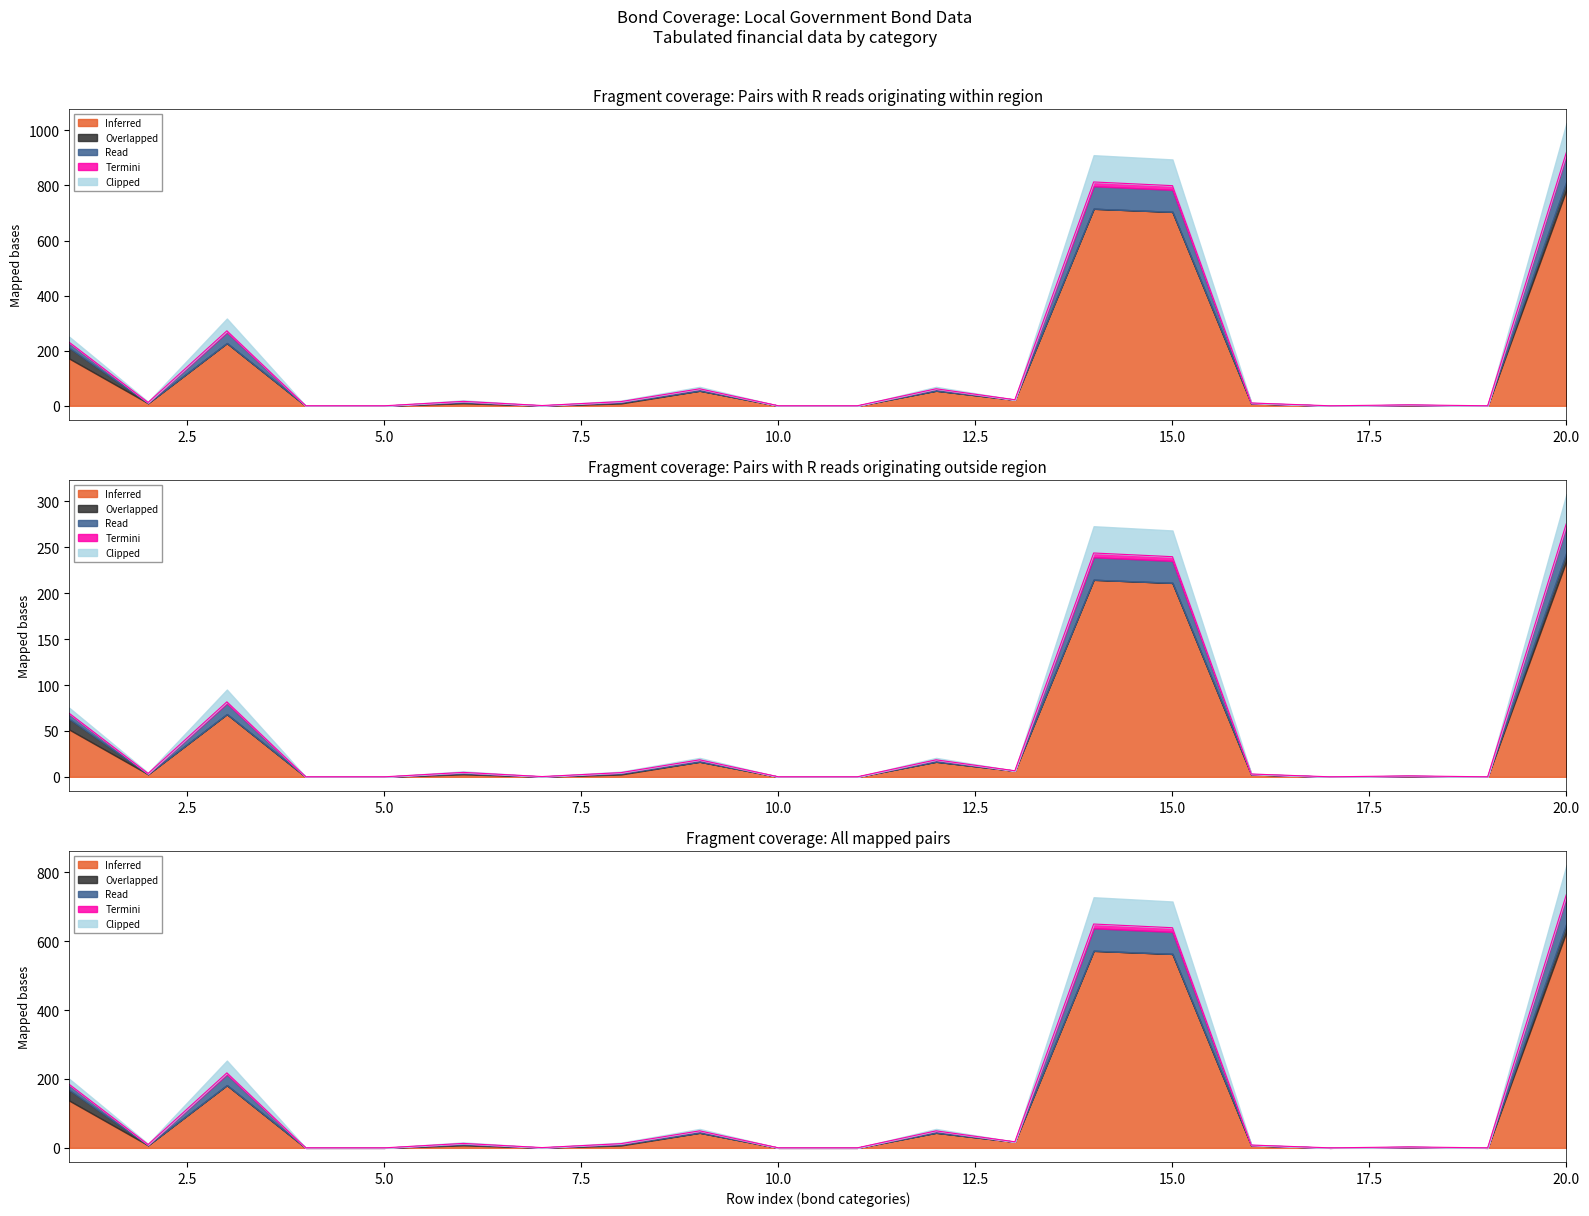

How many positive values does the Inferred series have?

14